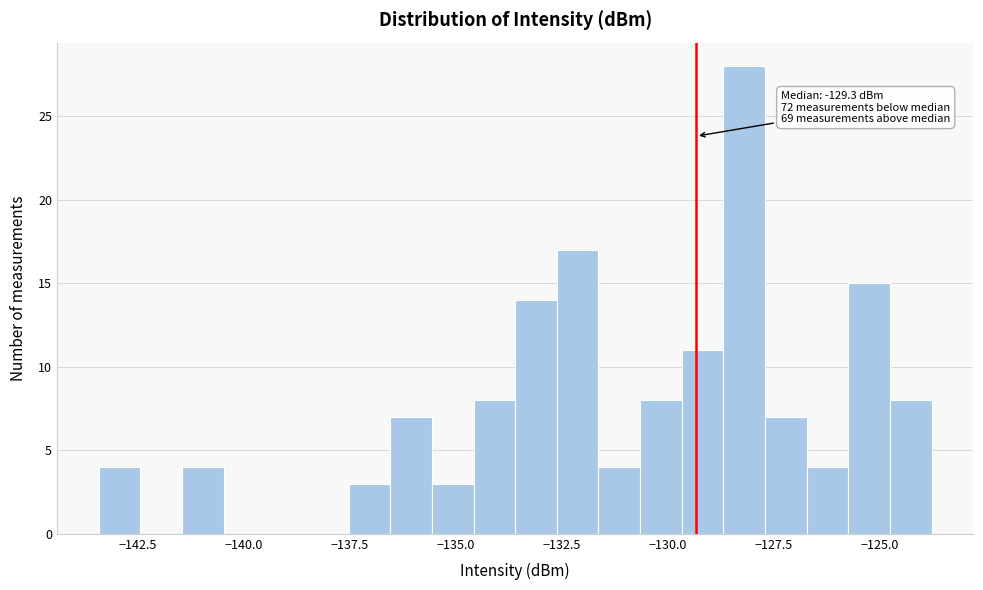

Around what value on the x-axis is the tallest bar? Give the approximate position of its centre, as read against the axis.

-128.0